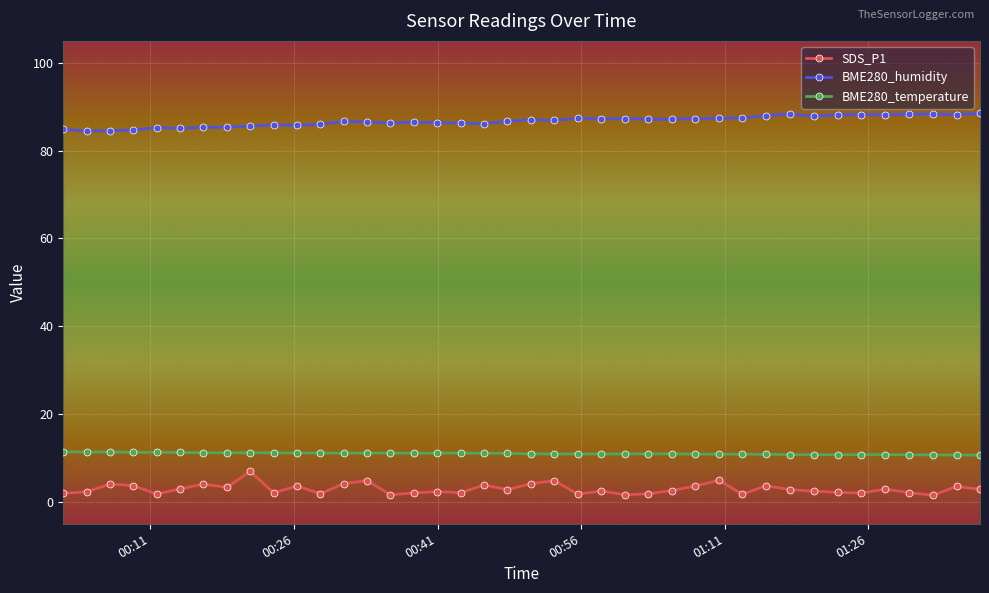

True or false: BME280_humidity and SDS_P1 cross at least once.

False